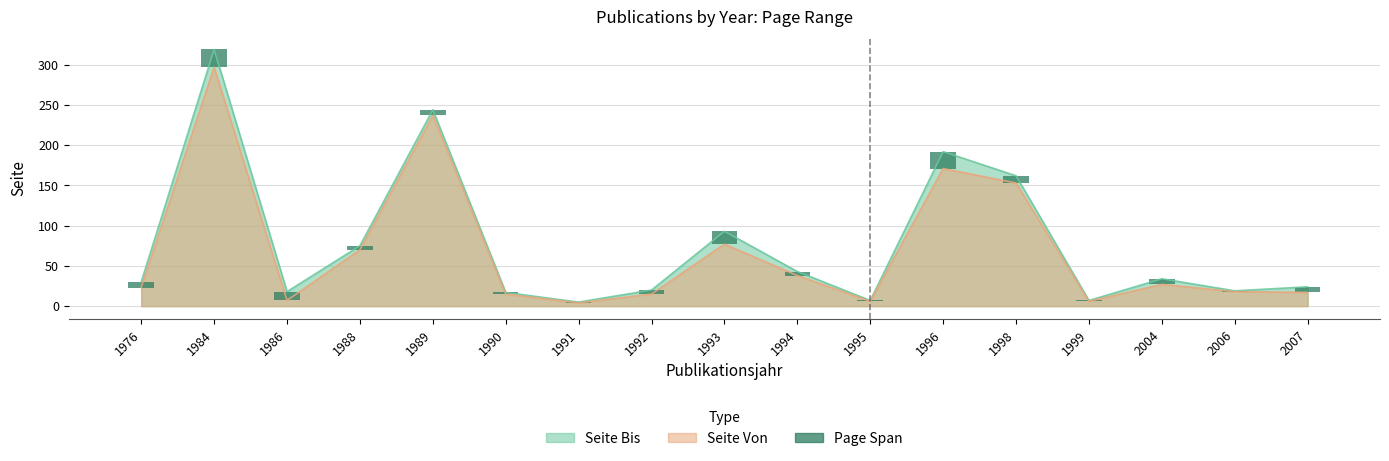

What is the sum of all values?

128